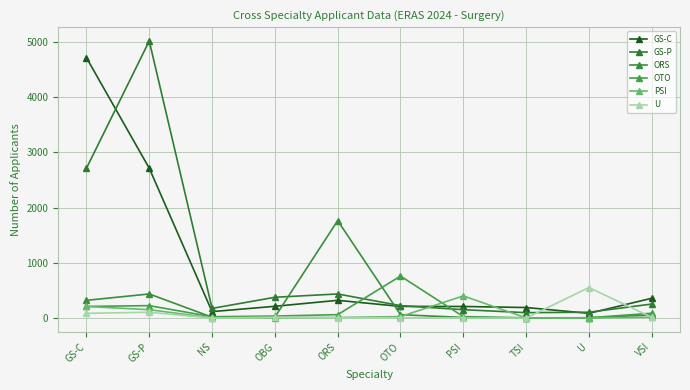

How many values in the U series are below 17?

5